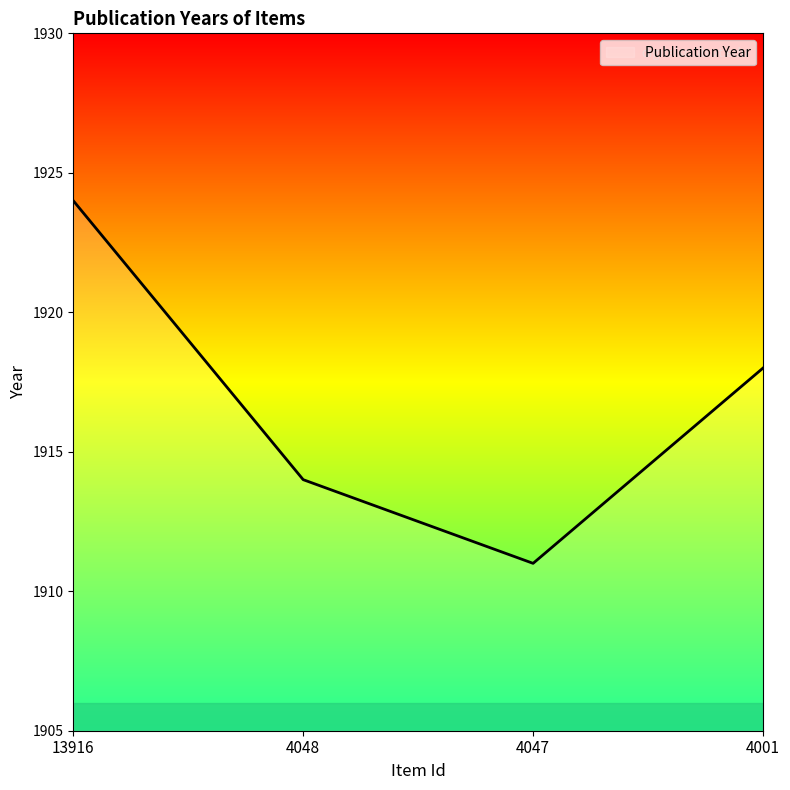

Where is the data nearest to the value 1917?

4001